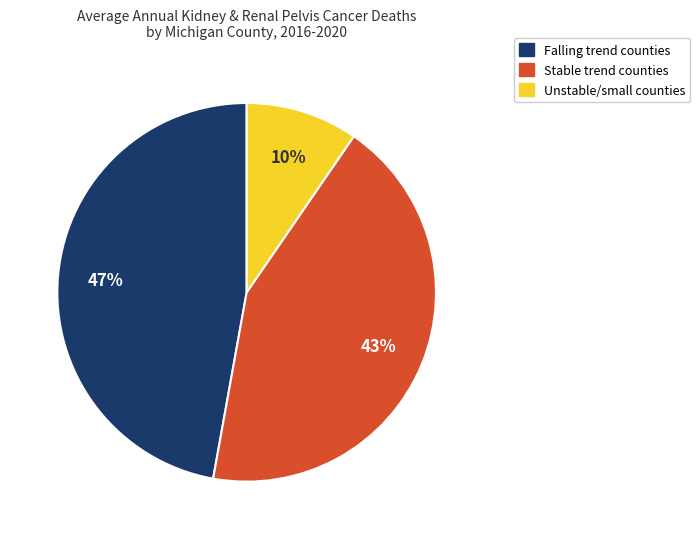

How many segments does this pie chart have?

3